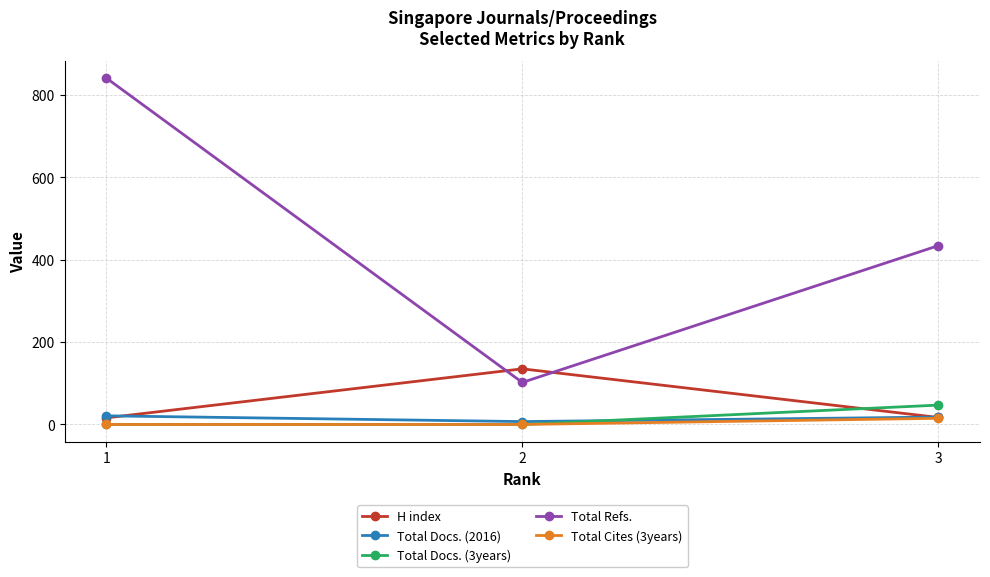

Which series has the largest total across all categories?

Total Refs.